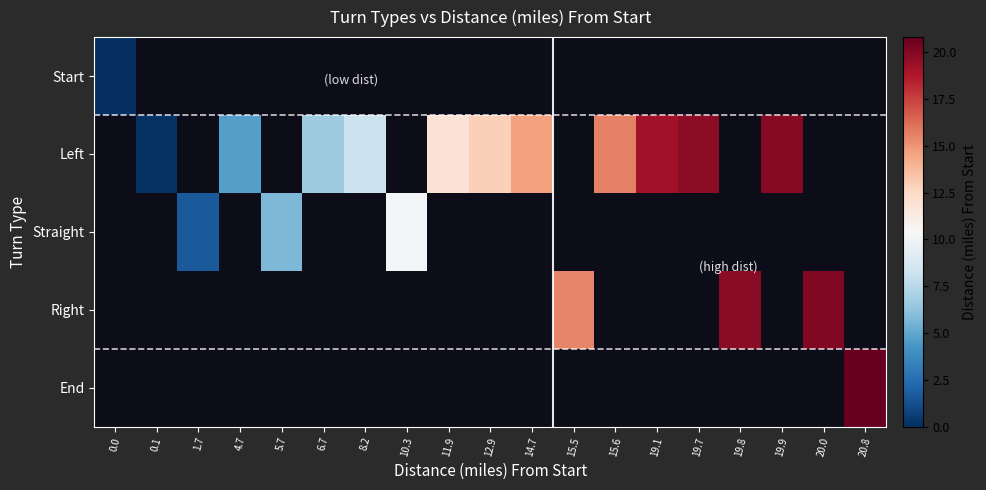

At 15.6, list the series in order from smallest to largest.

Start, Left, Straight, Right, End